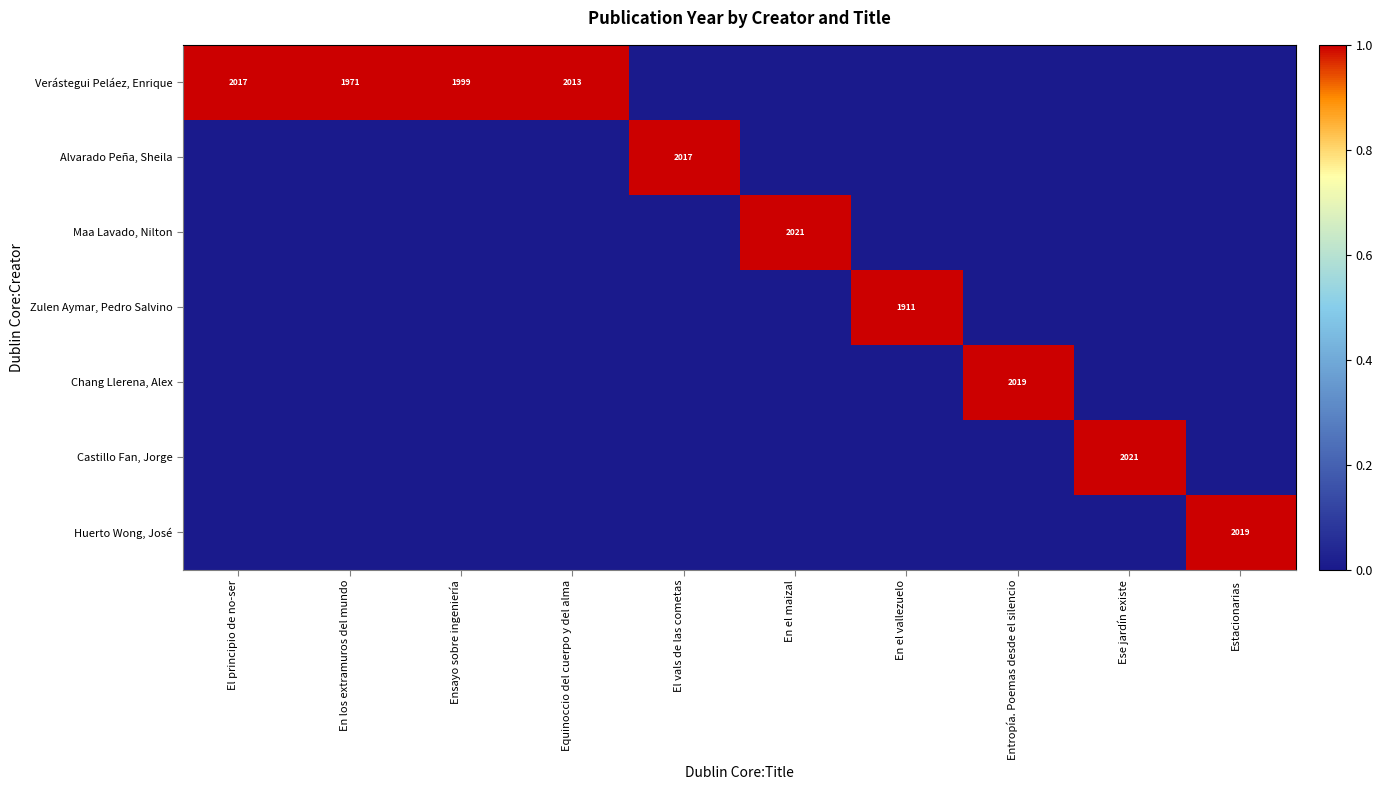

Which label corresponds to the largest value in the chart?

El principio de no-ser